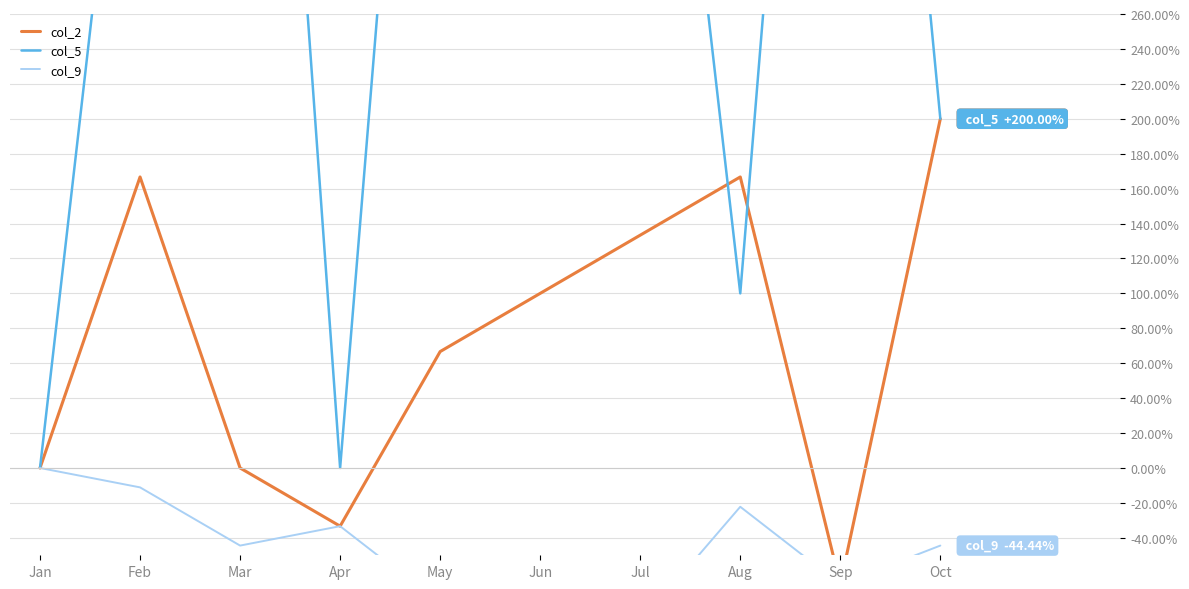

What are all the series names shown in the legend?

col_2, col_5, col_9